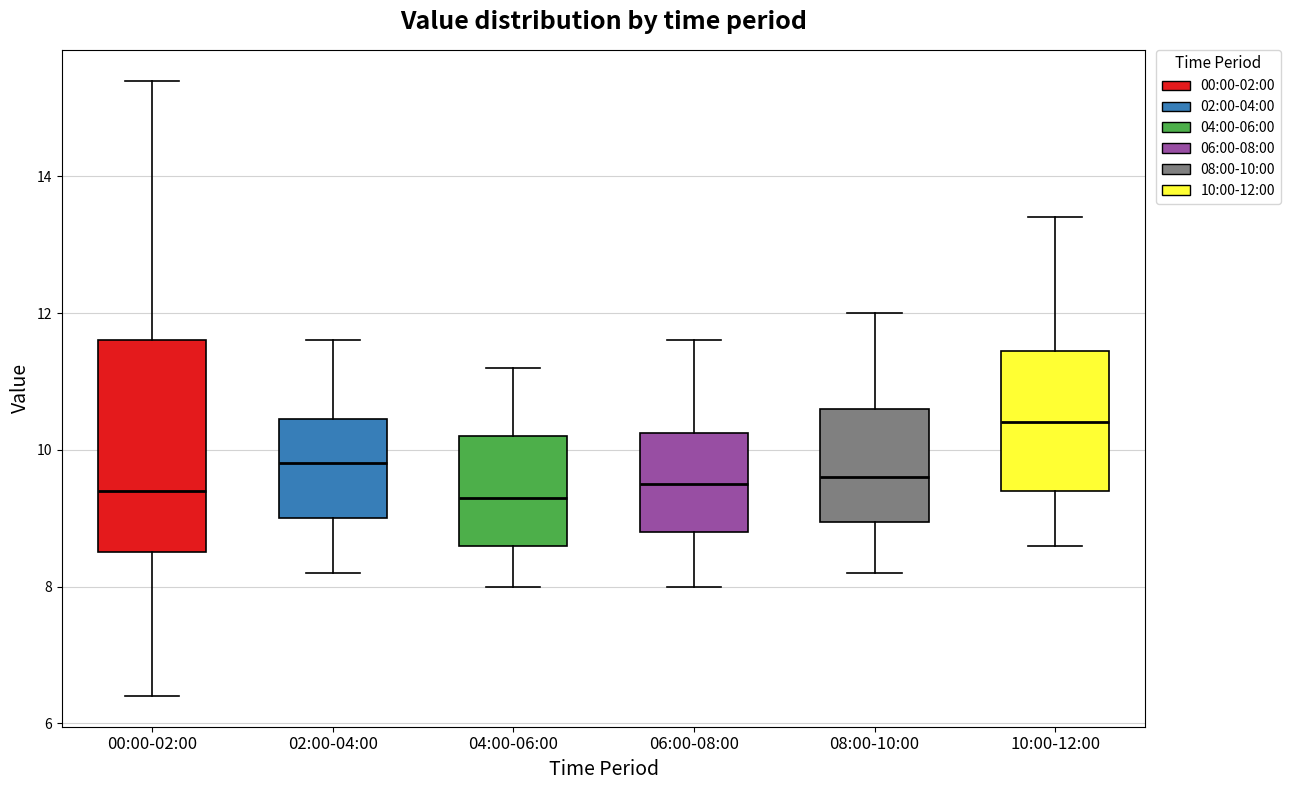

Which box is the tallest, from its lower edge to its upper edge?

00:00-02:00